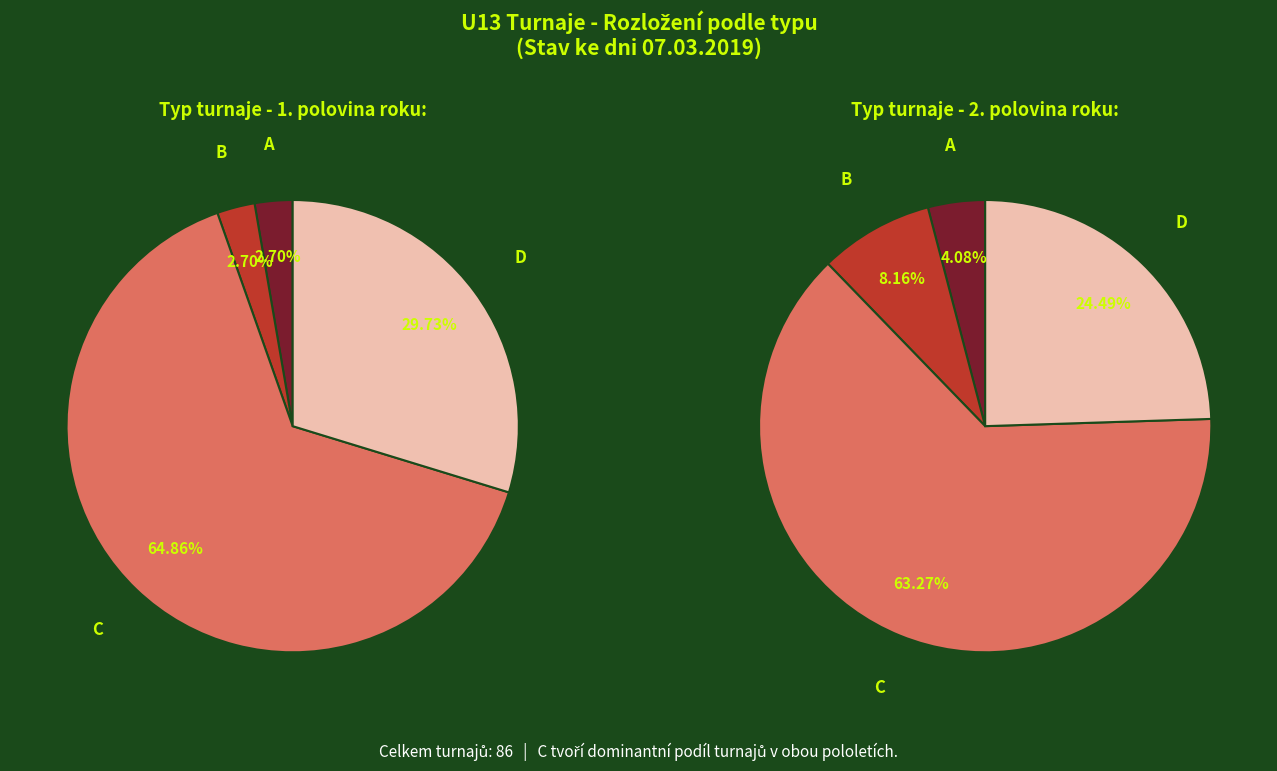

Rank the categories by value from lowest to highest.

B, A, D, C